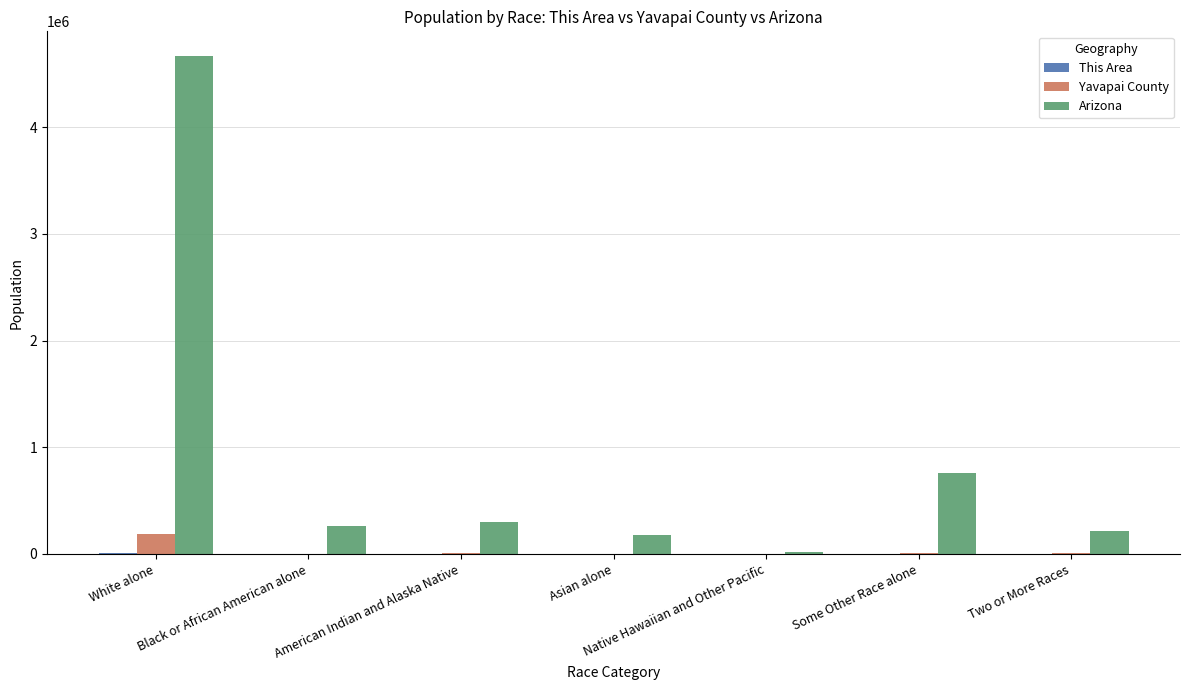

The value of Arizona at Some Other Race alone is 342066. True or false?

False